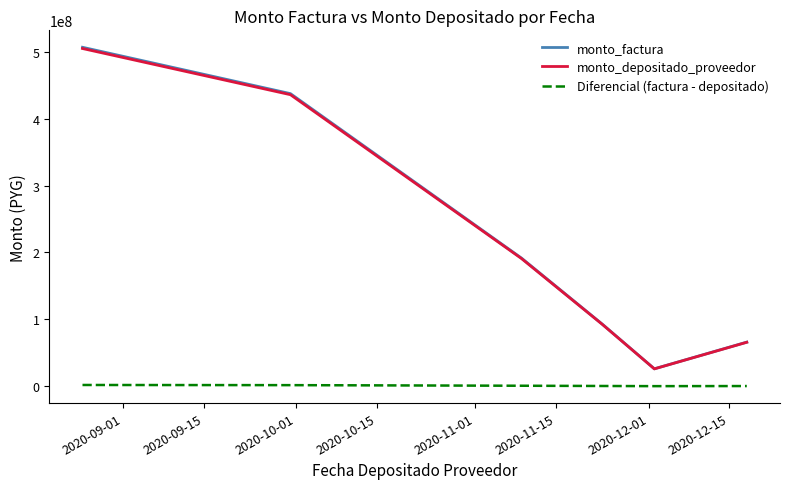

Which series has the largest range (max minus min)?

monto_factura